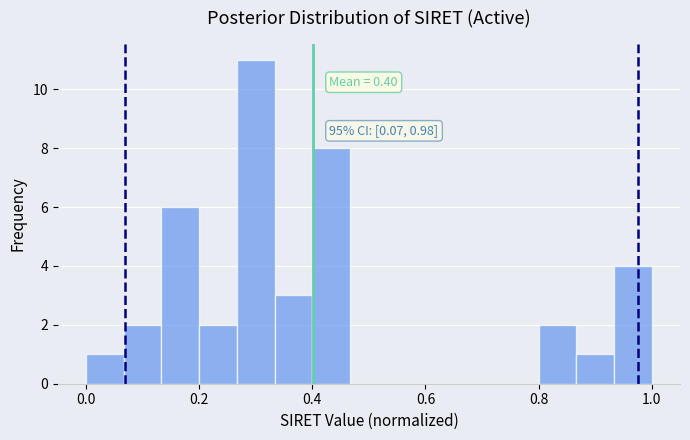

Read against the x-axis, roughly where is the centre of the tallest bar?

0.30